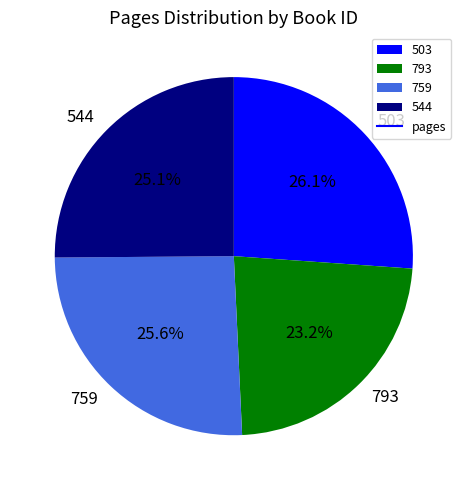

How many segments does this pie chart have?

4